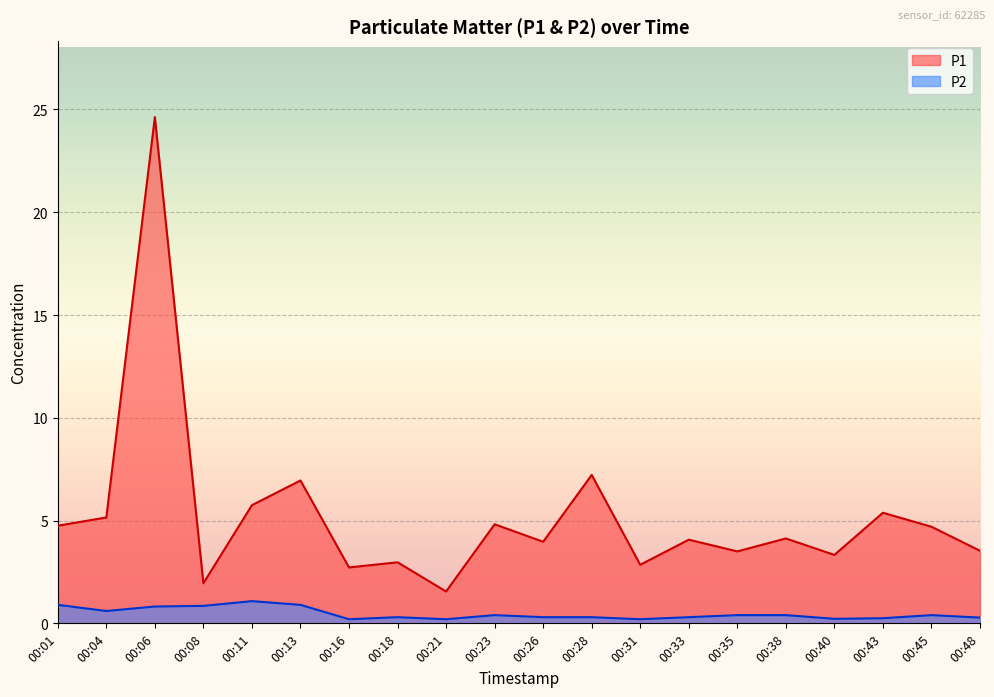

Which category has the lowest value in the P1 series?

00:21